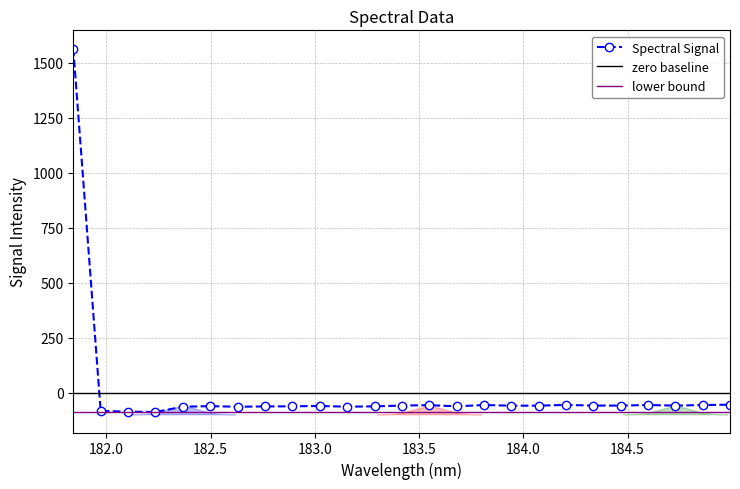

True or false: Spectral Signal has more than 2 interior local peaks.

True